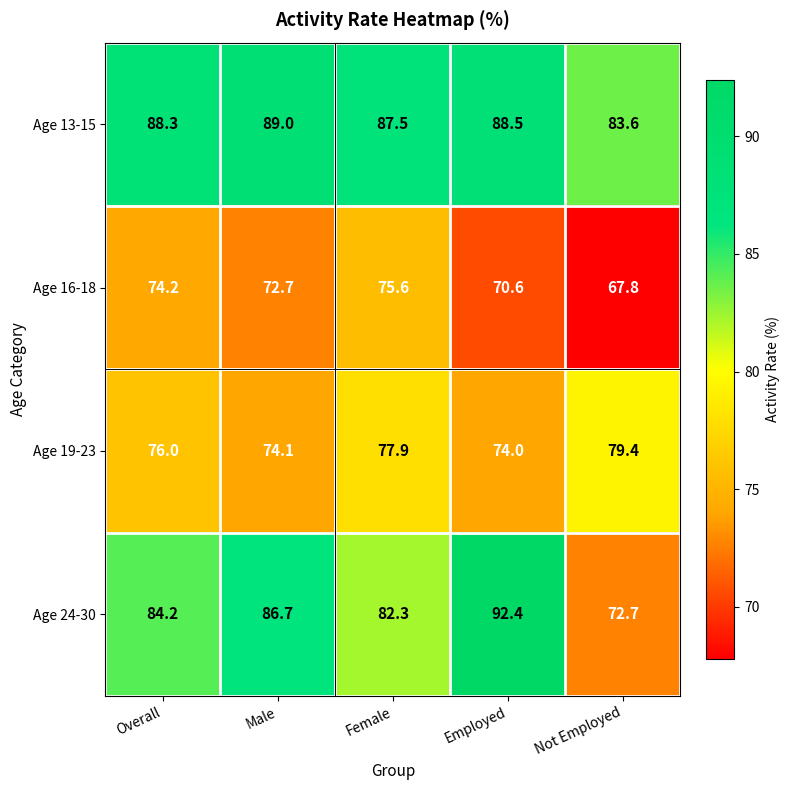

Which series has the largest range (max minus min)?

Age 24-30